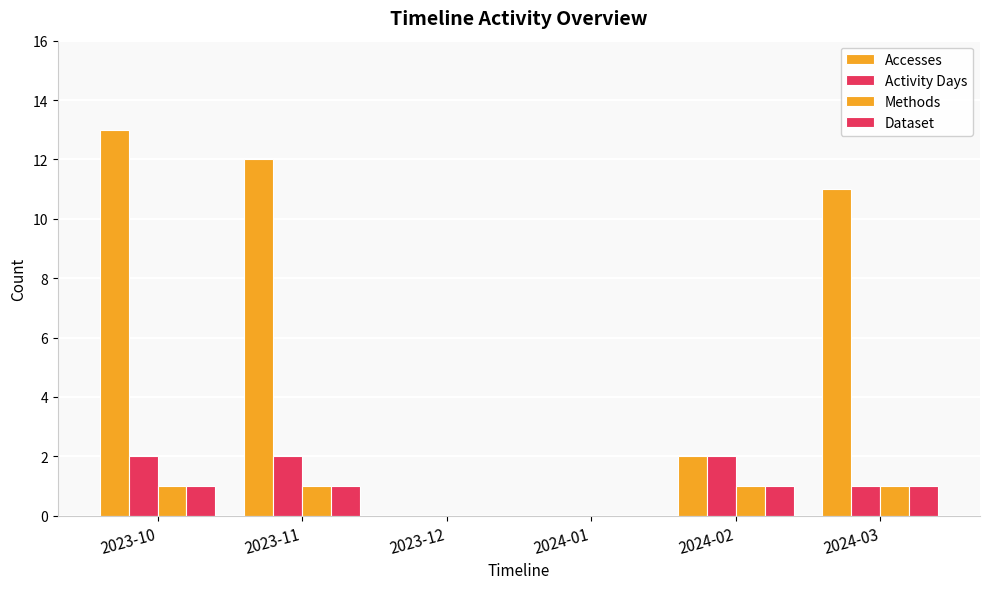

Reading left to right, list all the values displayed in this chart.

Accesses: 13	12	0	0	2	11
Activity Days: 2	2	0	0	2	1
Methods: 1	1	0	0	1	1
Dataset: 1	1	0	0	1	1